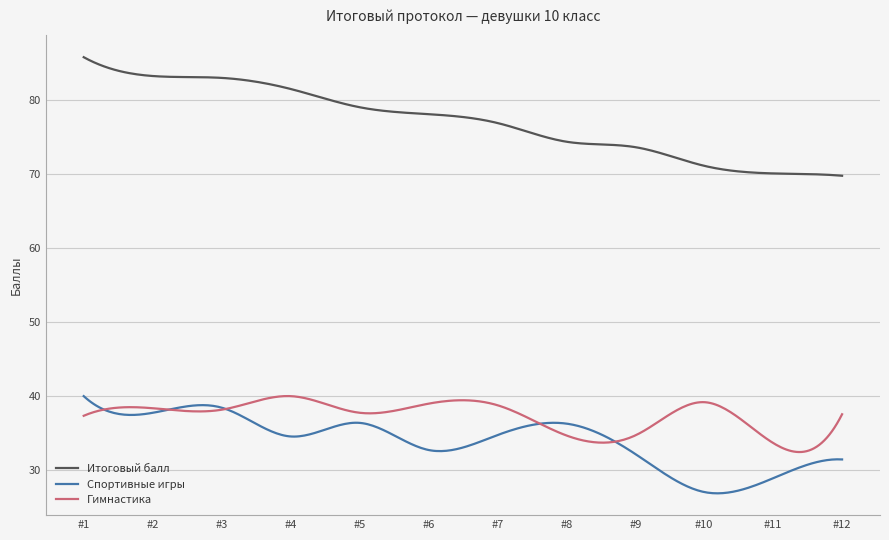

Does the chart have visible grid lines?

Yes